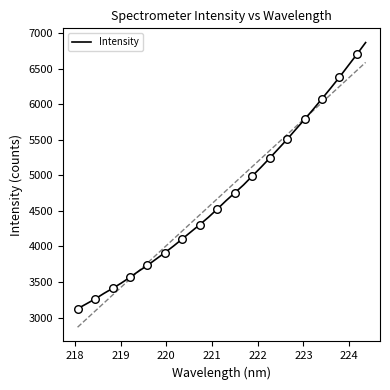

What is the highest value of the Intensity series?

6865.0